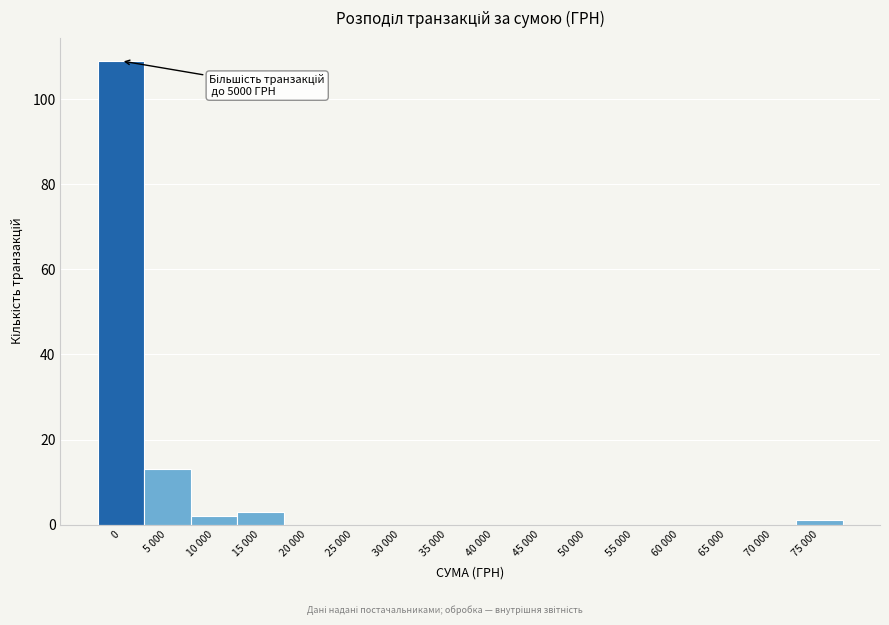

Reading left to right, what are all the values shown in this chart?

0=109	5 000=13	10 000=2	15 000=3	20 000=0	25 000=0	30 000=0	35 000=0	40 000=0	45 000=0	50 000=0	55 000=0	60 000=0	65 000=0	70 000=0	75 000=1